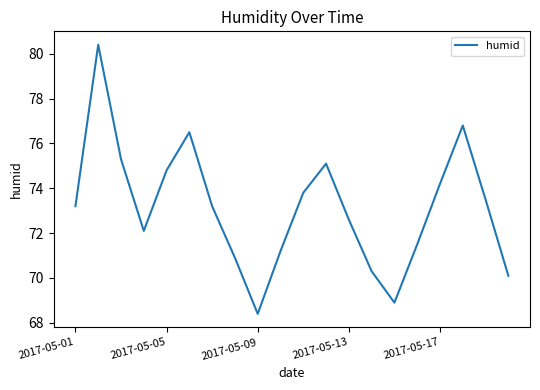

What is the greatest value displayed?

80.4